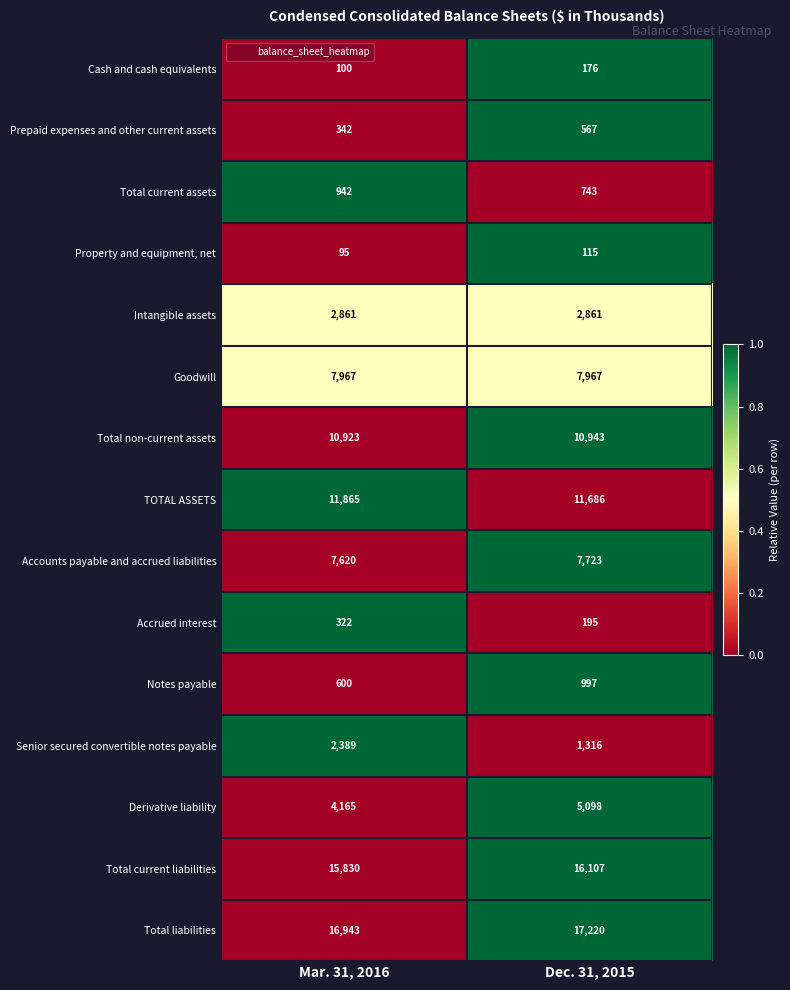

Count the number of categories in the chart.

2